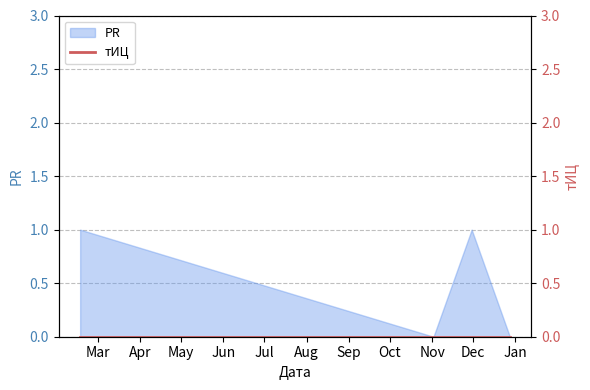

What is the change in value from 2012-02-17 to 2012-12-28?

-1